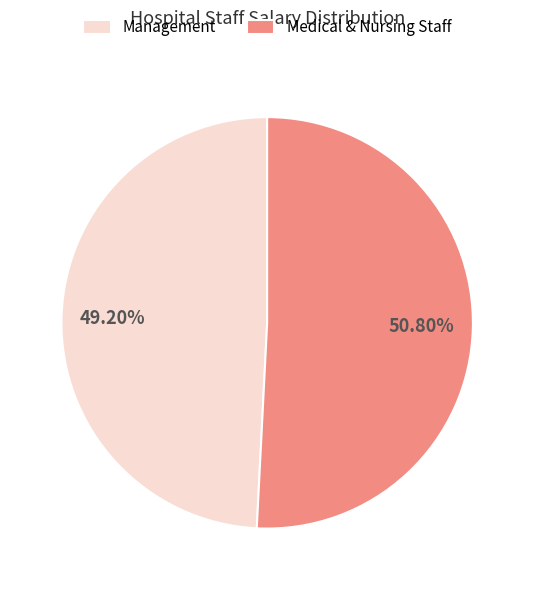

Approximately how many times larger is the value at Management compared to Medical & Nursing Staff?

1.0